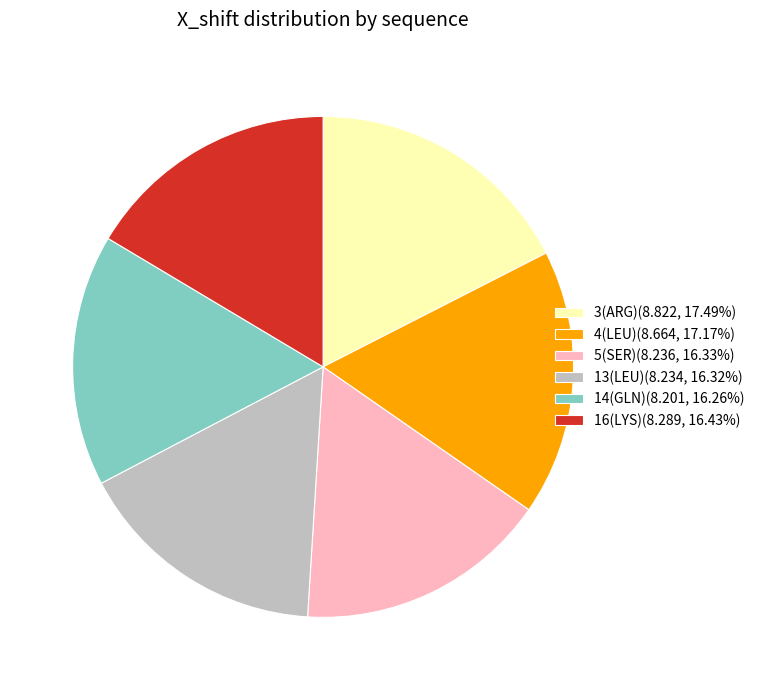

Is the sum of 4(LEU)(8.664, 17.17%) and 14(GLN)(8.201, 16.26%) greater than half?

No